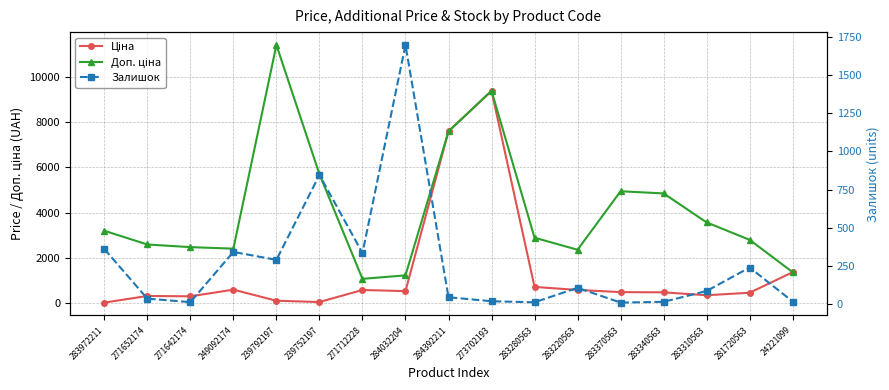

Which series changed the most between 271652174 and 239792197?

Доп. ціна